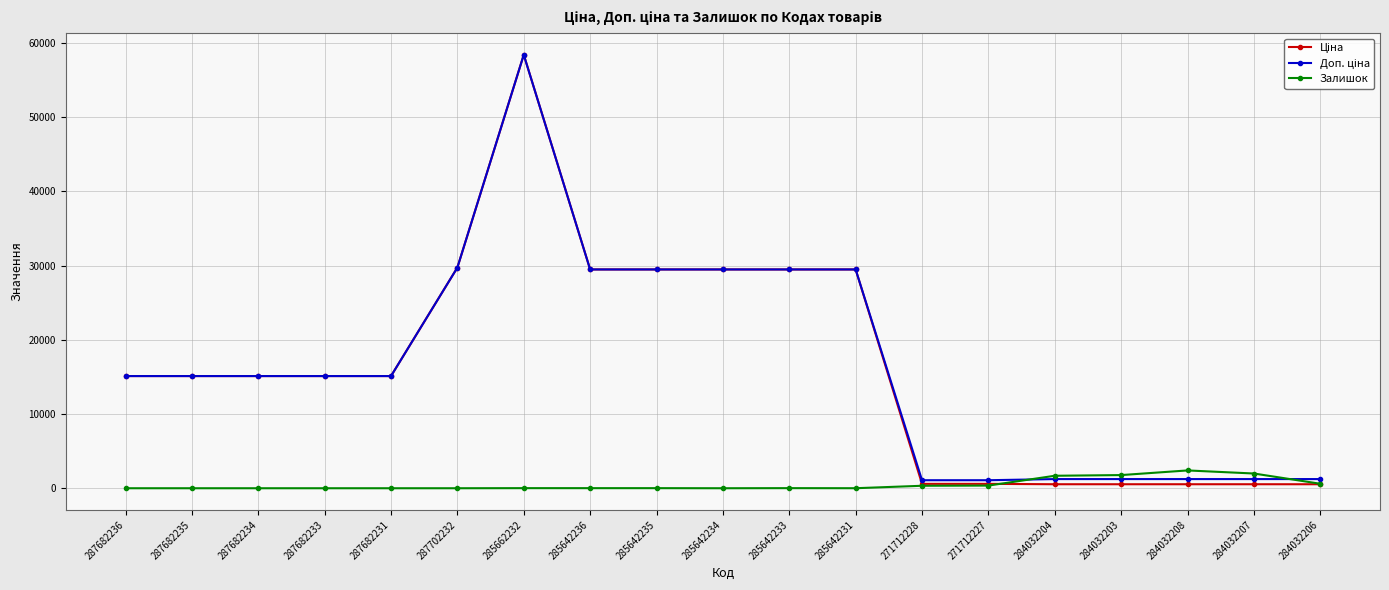

What is the greatest value displayed?

58426.5